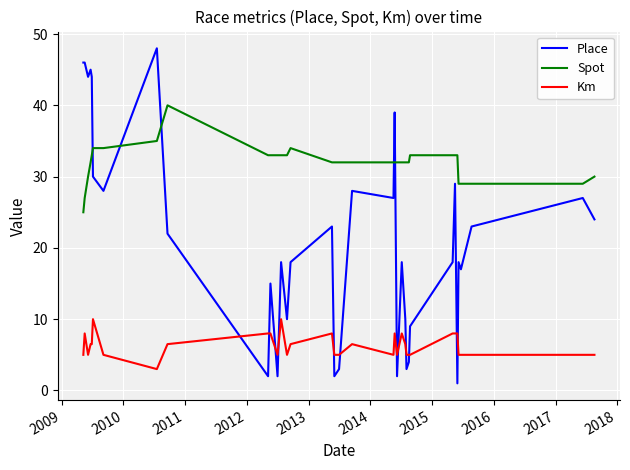

What is the maximum value shown in the chart?

48.0